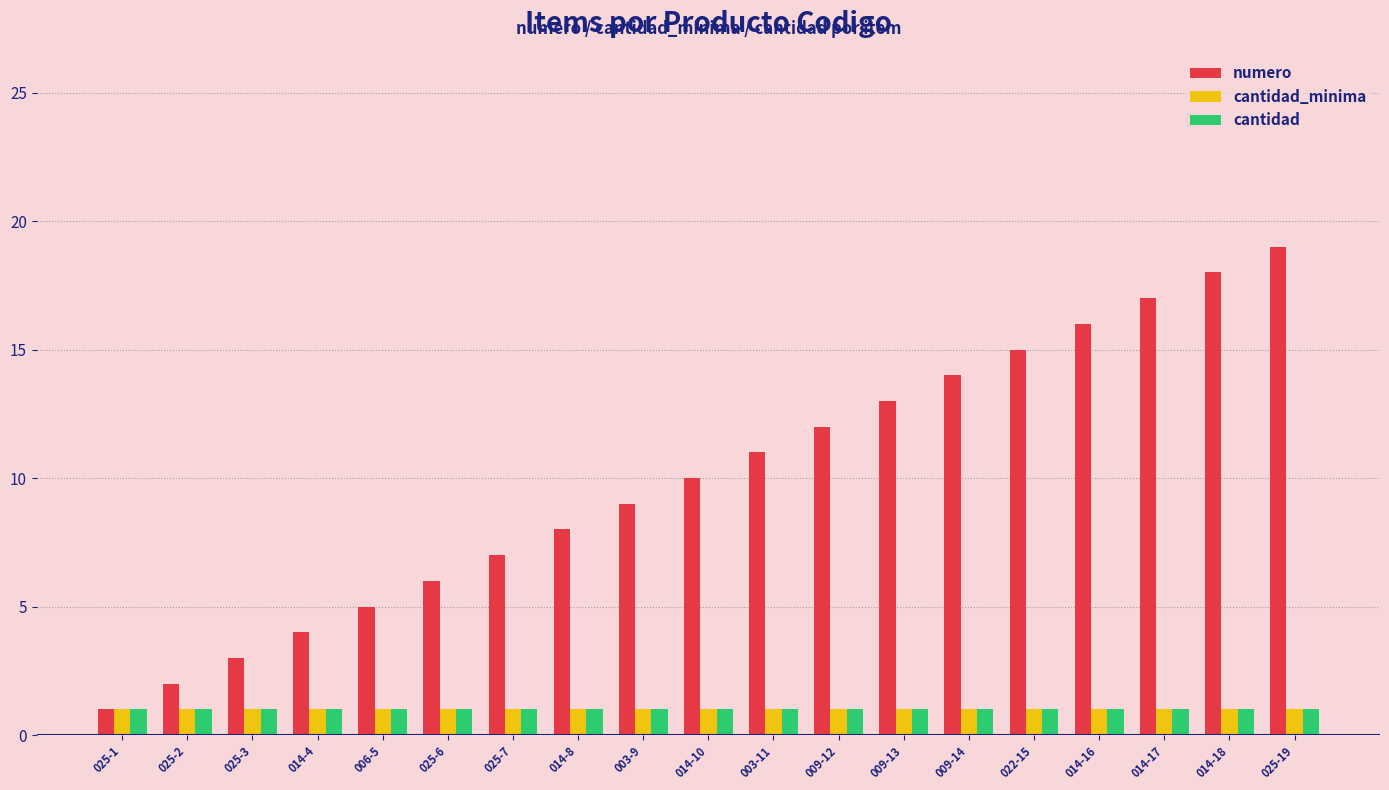

What is the minimum value shown in the chart?

1